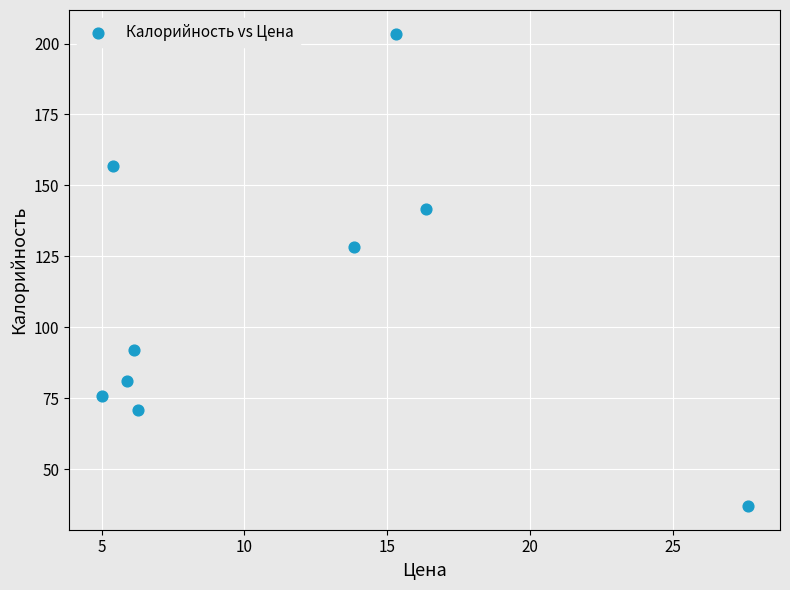

What is the average Y value?

109.7